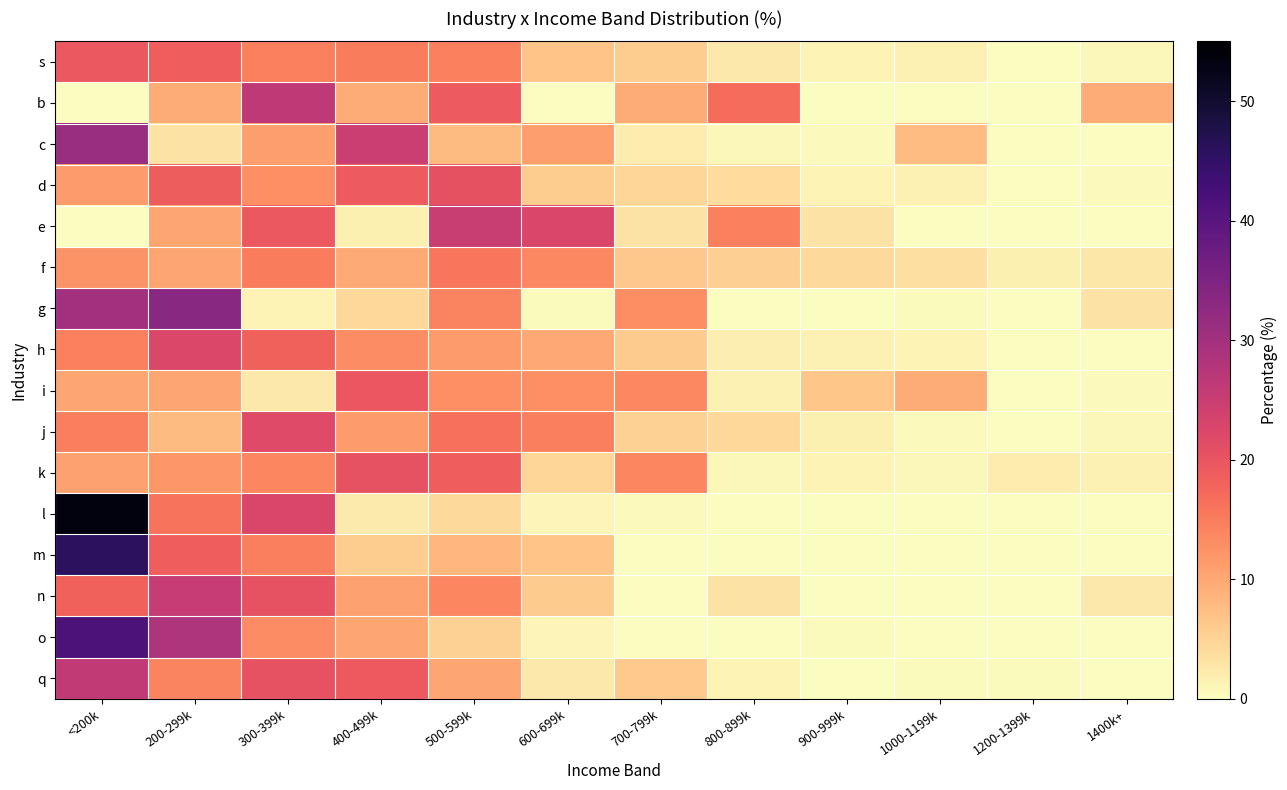

Rank the series by their maximum value, from lowest to highest.

f, s, i, k, d, j, h, e, n, q, b, c, g, o, m, l